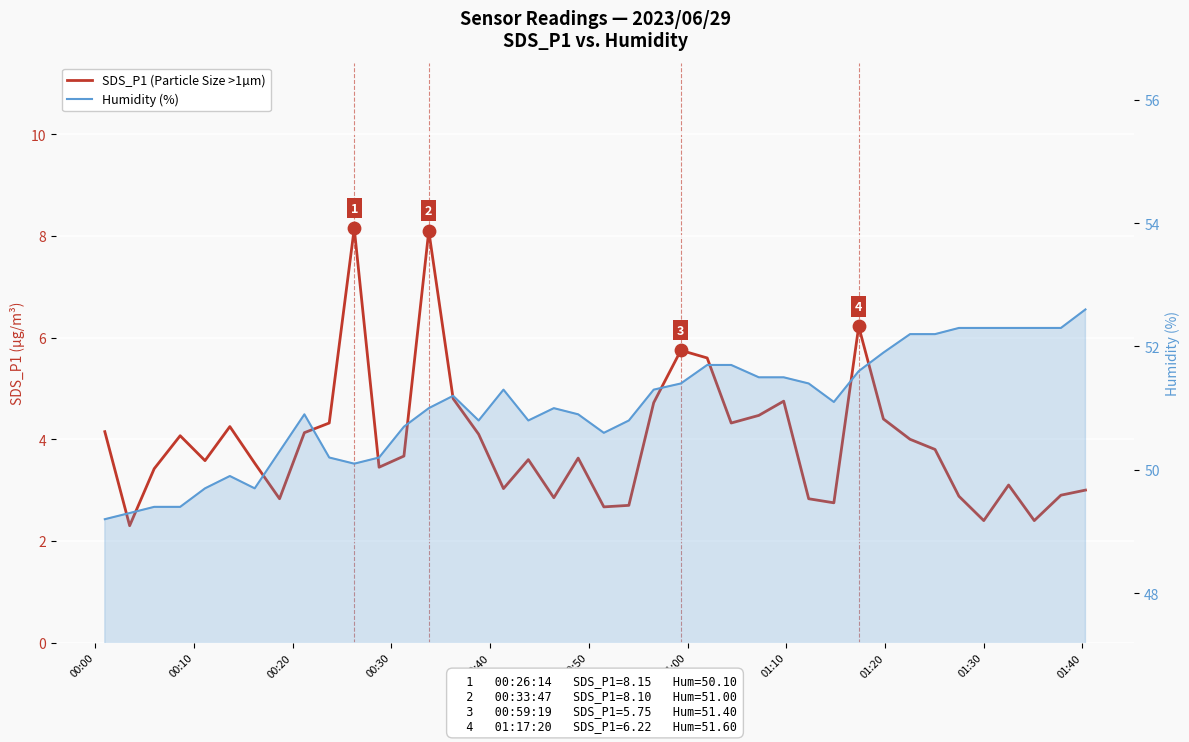

At how many categories does at least one series exceed 26?

40